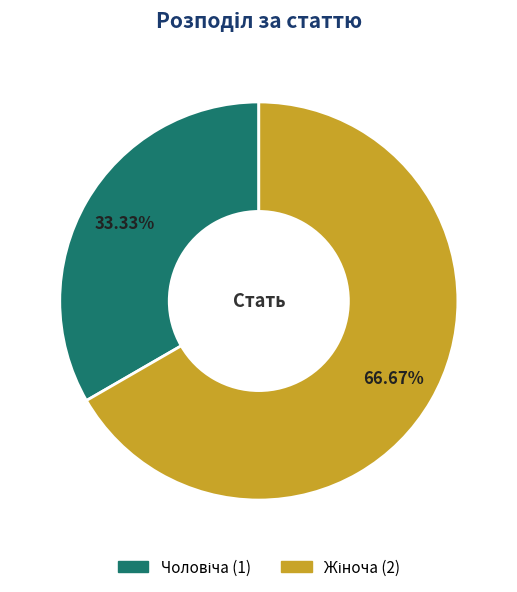

Is there a majority slice in this chart?

Yes